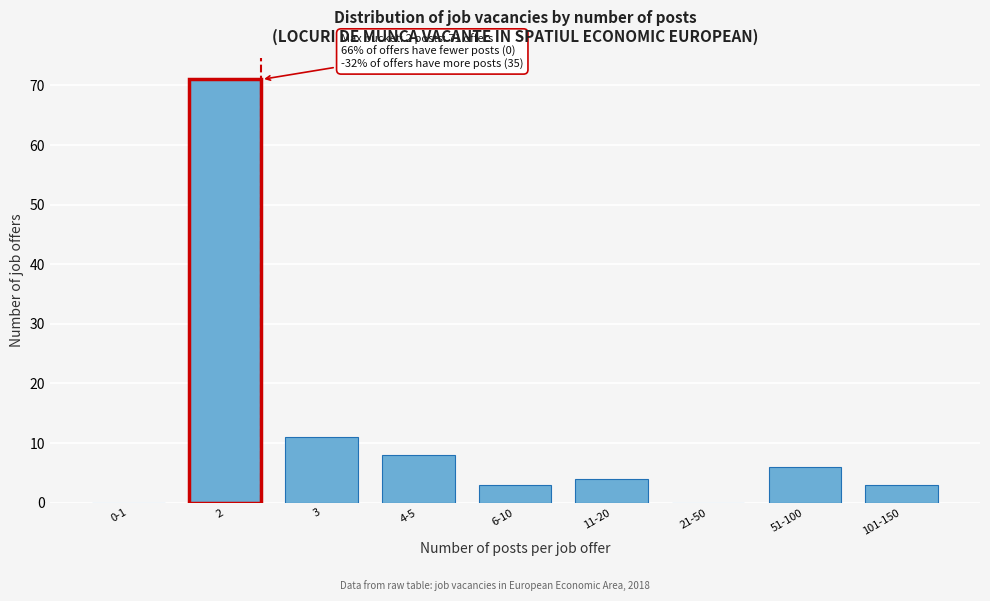

Reading left to right, extract all data points from this chart.

0-1=0	2=71	3=11	4-5=8	6-10=3	11-20=4	21-50=0	51-100=6	101-150=3